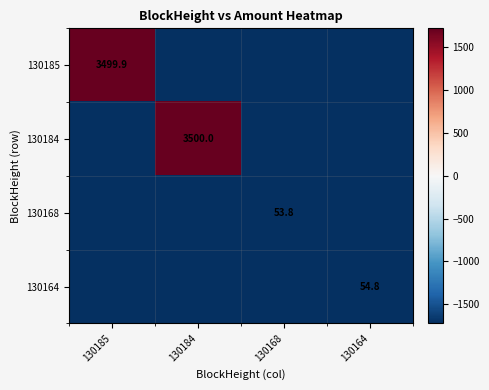

Which series has the largest range (max minus min)?

130184